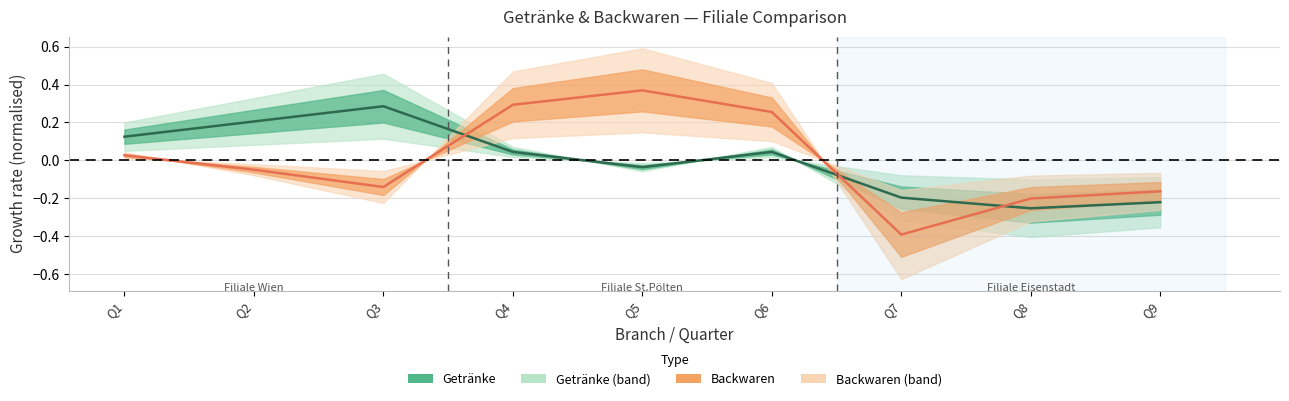

How many times do Getränke and Backwaren cross each other?

3